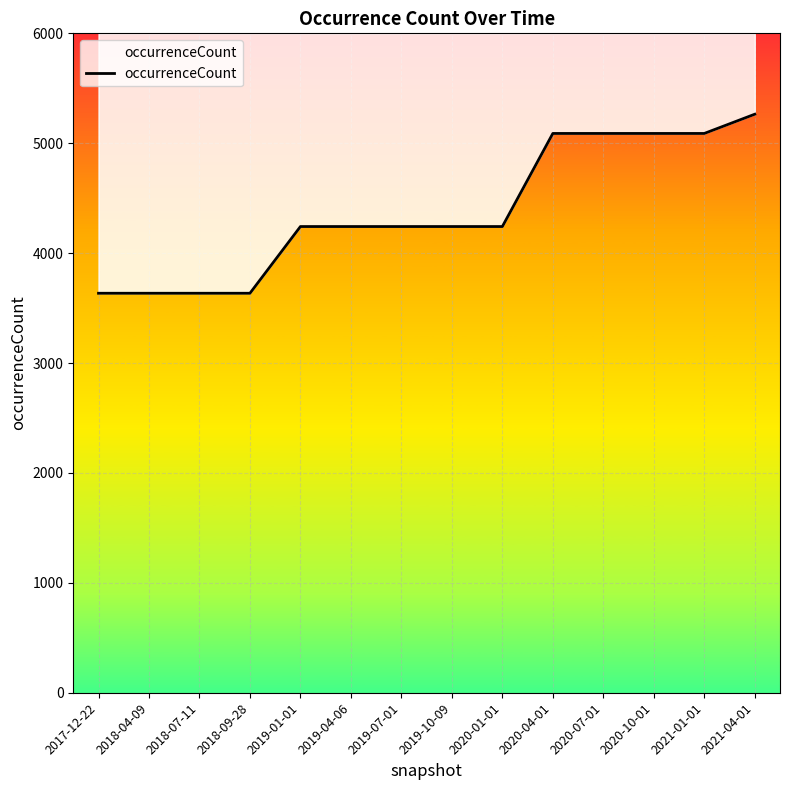

Which category has the lowest value across all series?

2017-12-22